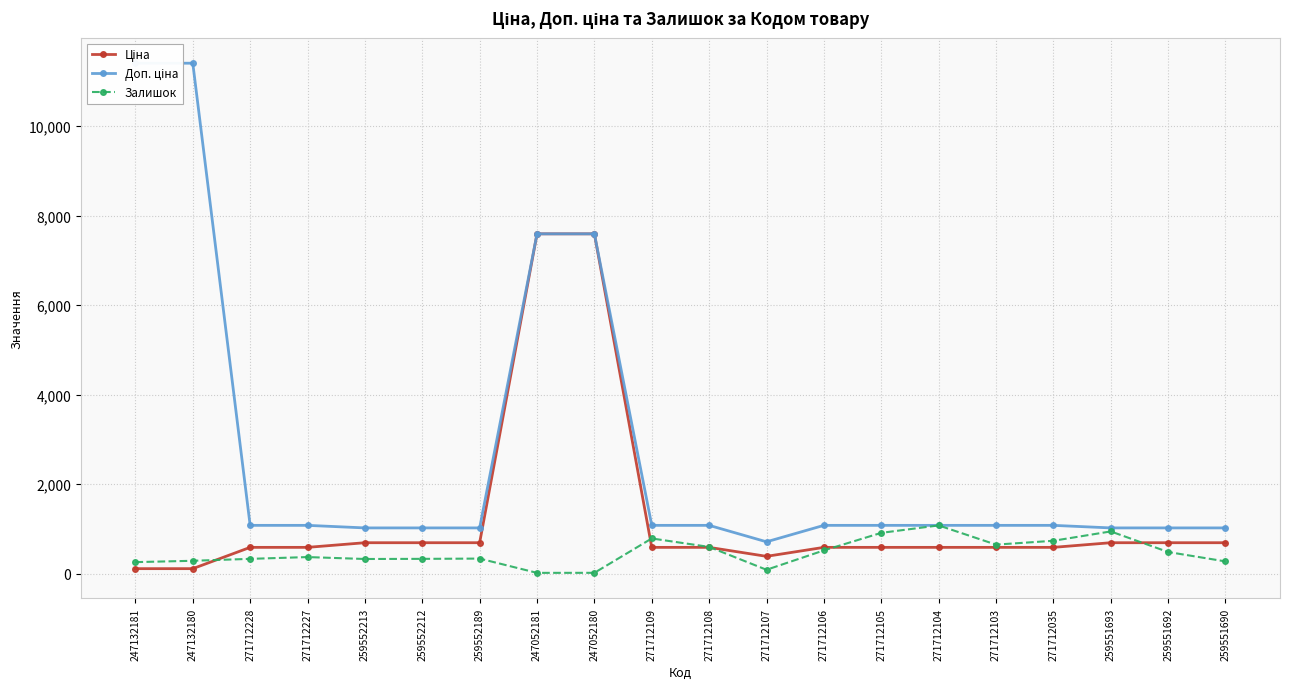

True or false: Доп. ціна has a value of 11410.0 at 247132181.

True